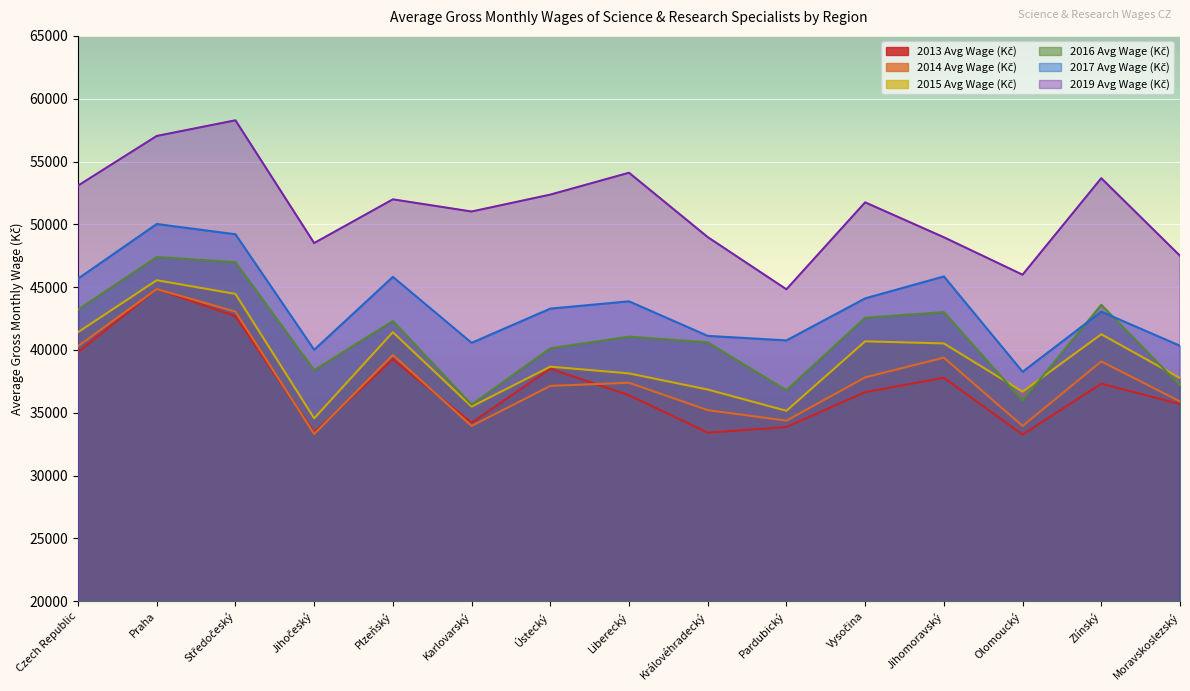

What is the label of the 4th point from the right?

Jihomoravský